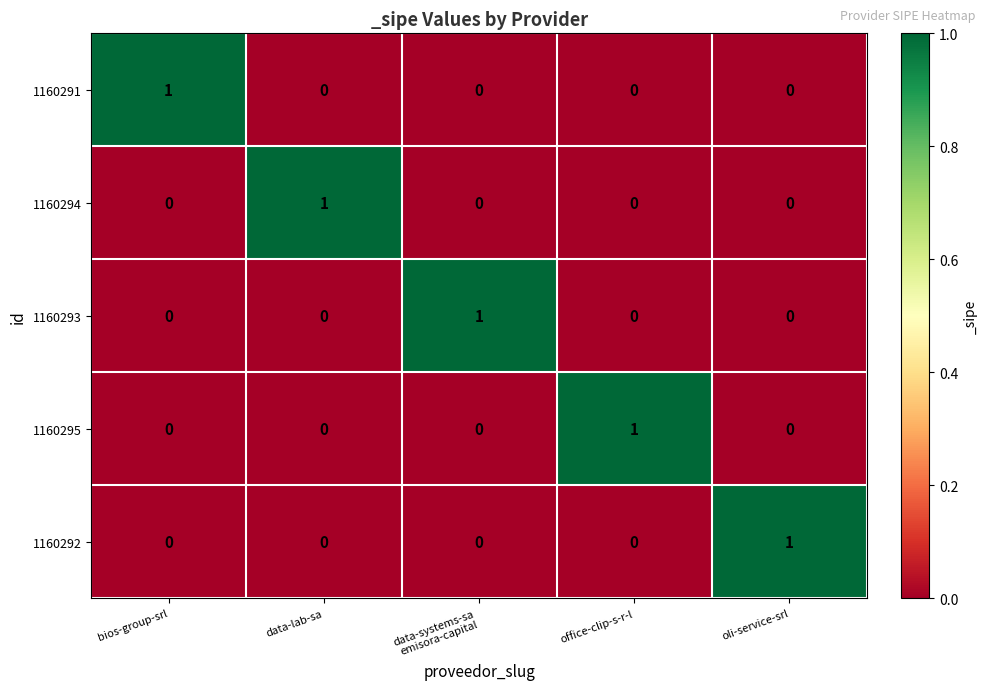

Reading left to right, transcribe all the data shown in this chart.

1160291: 1	0	0	0	0
1160294: 0	1	0	0	0
1160293: 0	0	1	0	0
1160295: 0	0	0	1	0
1160292: 0	0	0	0	1